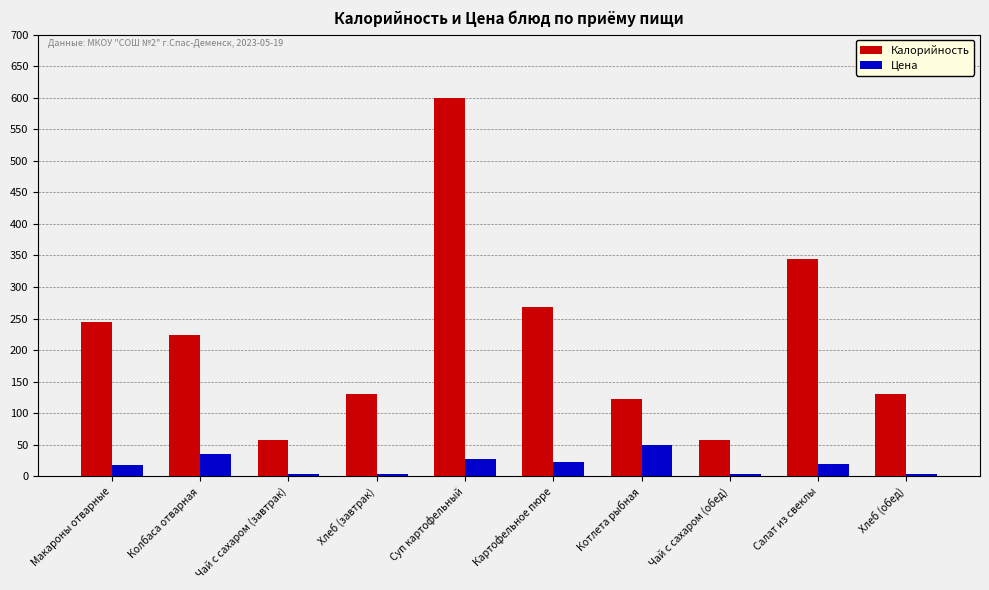

Which series has the widest spread of values?

Калорийность